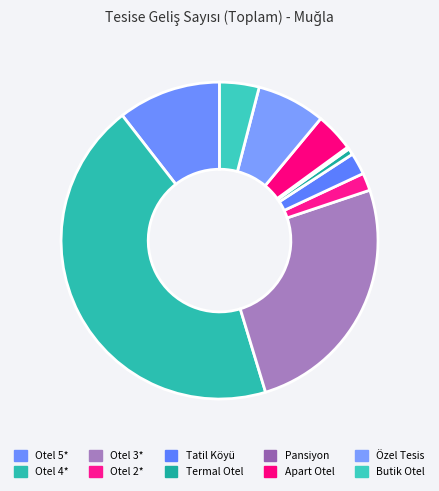

To the nearest percent, what percentage of the pie is Özel Tesis?

7%